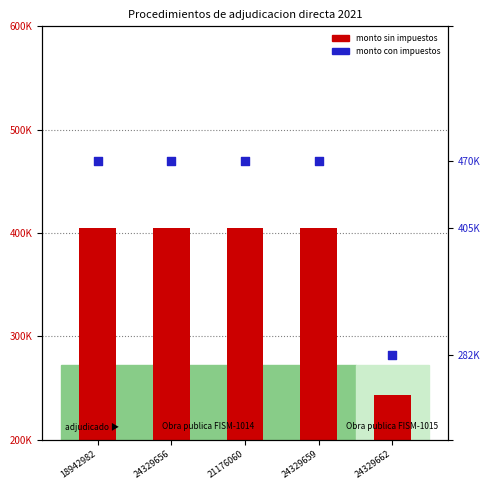

Which series has the largest total across all categories?

monto con impuestos